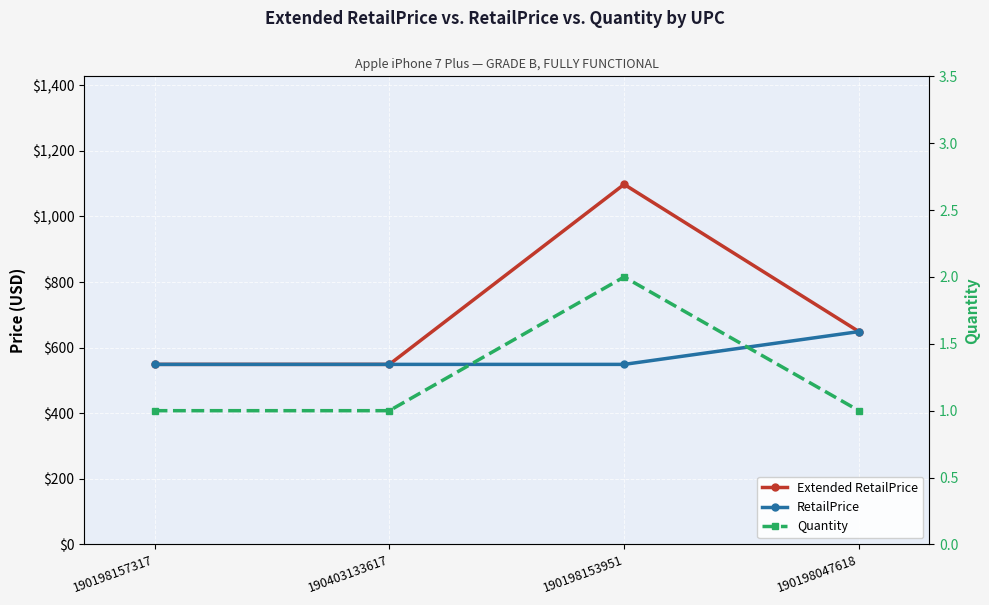

How many interior local peaks does the Quantity series have?

1